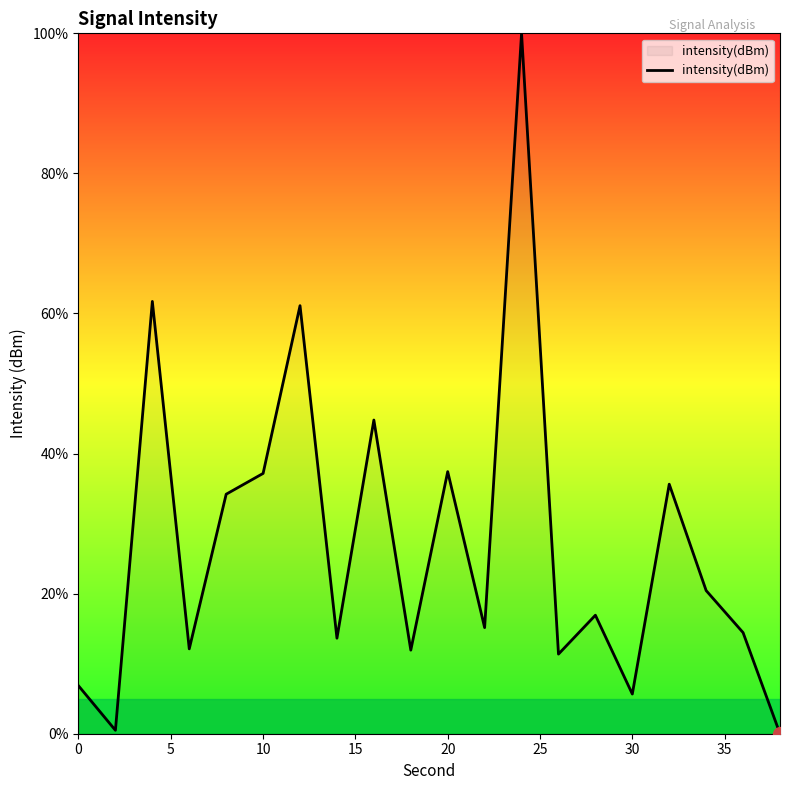

What is the maximum value shown in the chart?

100.0